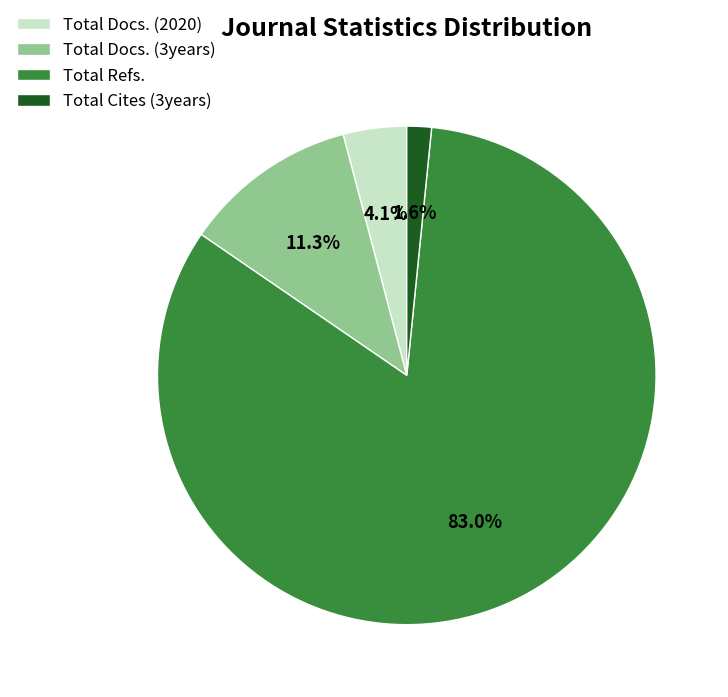

Count the number of slices in the pie.

4